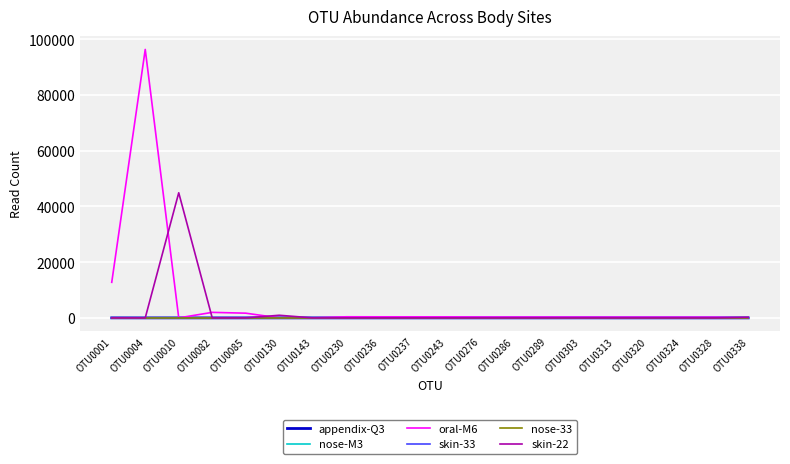

Is this an area chart (filled region under the line)?

No